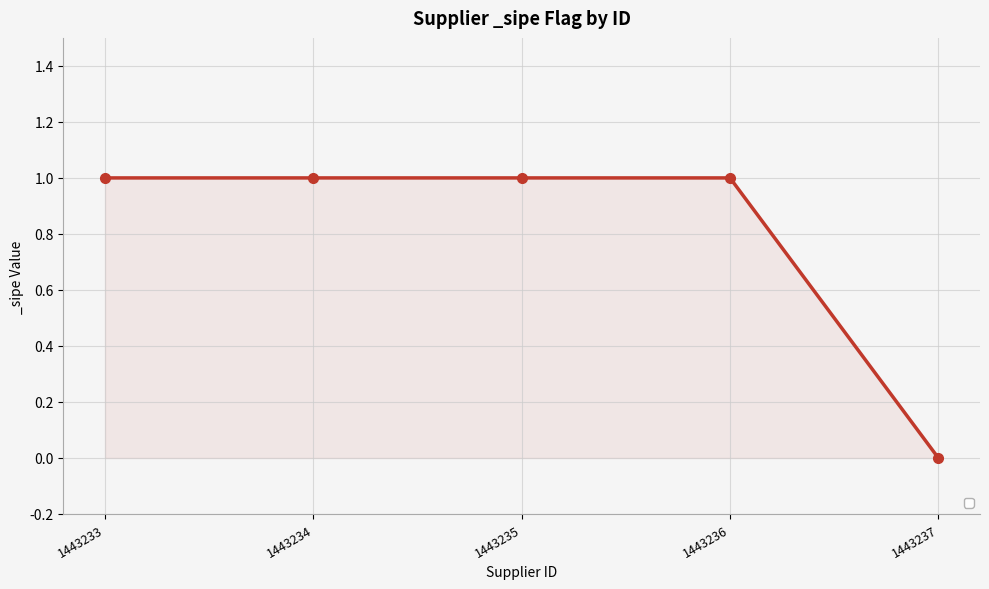

The value at 1443235 is 1. True or false?

True